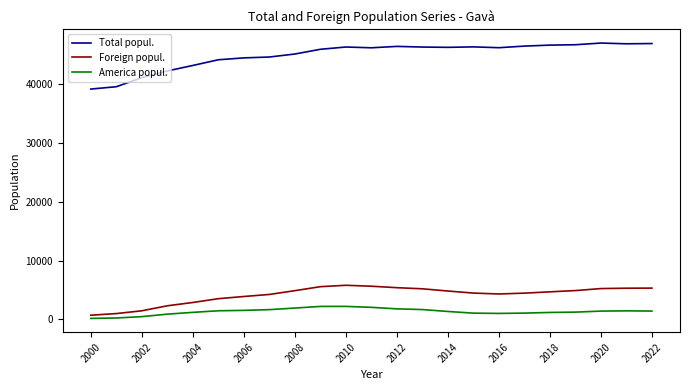

Which series has the largest total across all categories?

Total popul.